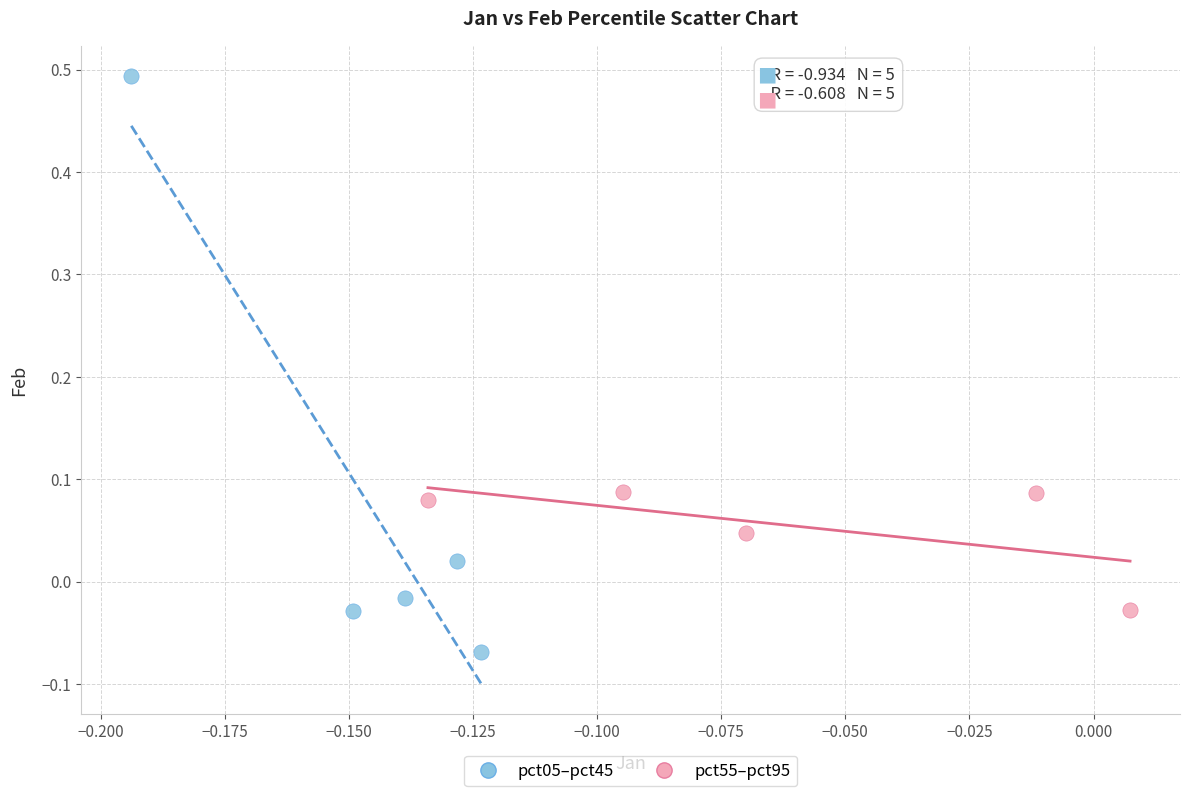

Which series contains the lowest Y value?

pct05–pct45